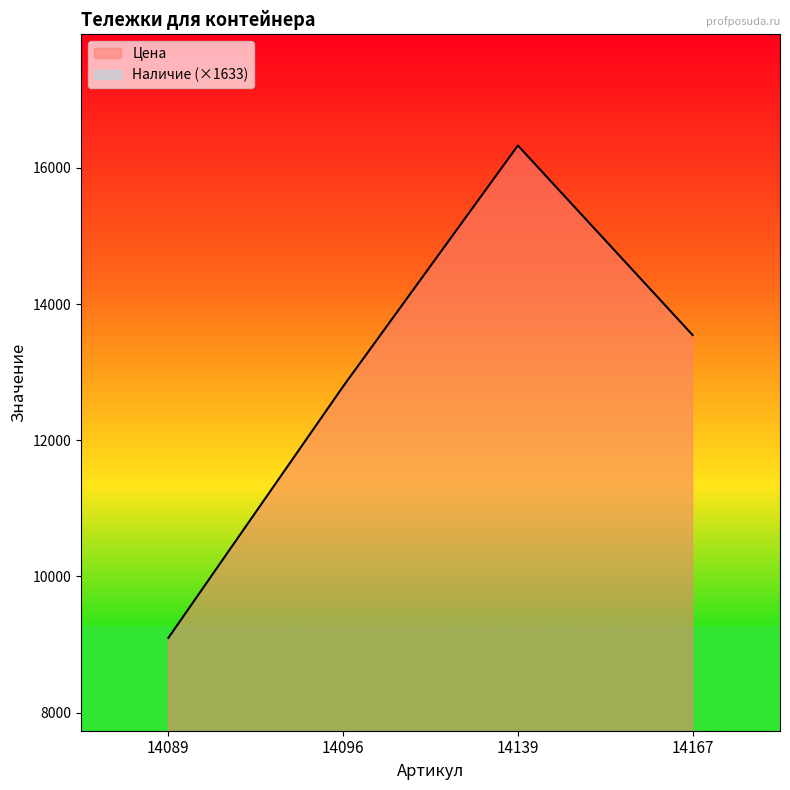

At which category does the chart reach its minimum across all series?

14089